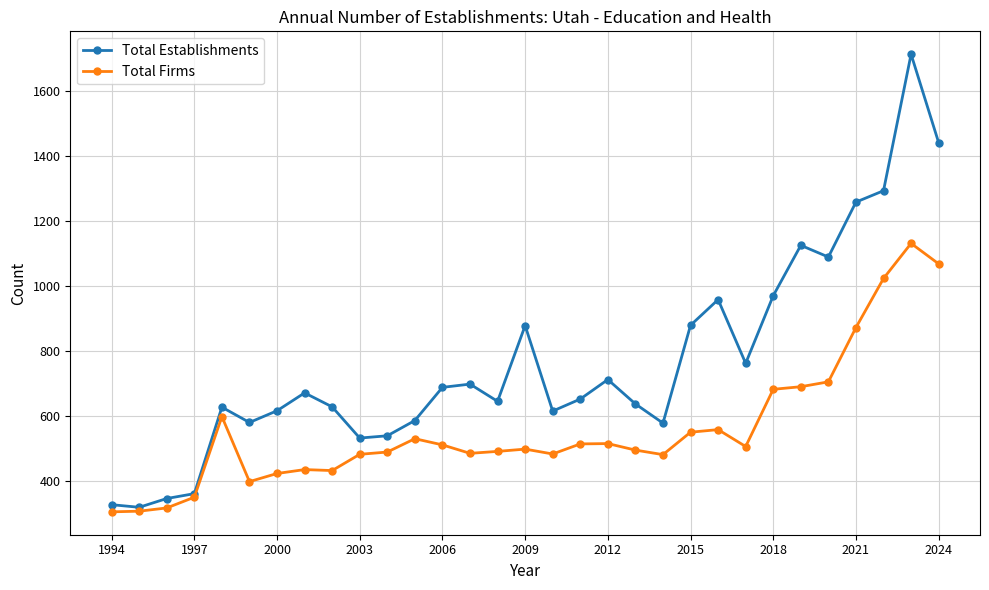

Which series has the largest range (max minus min)?

Total Establishments